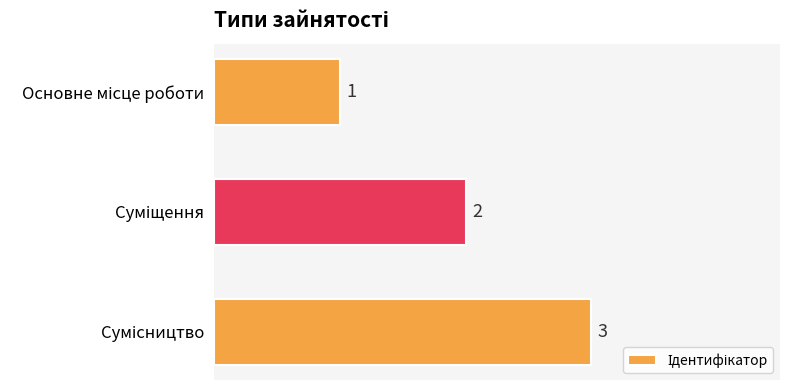

How many categories are shown in the chart?

3